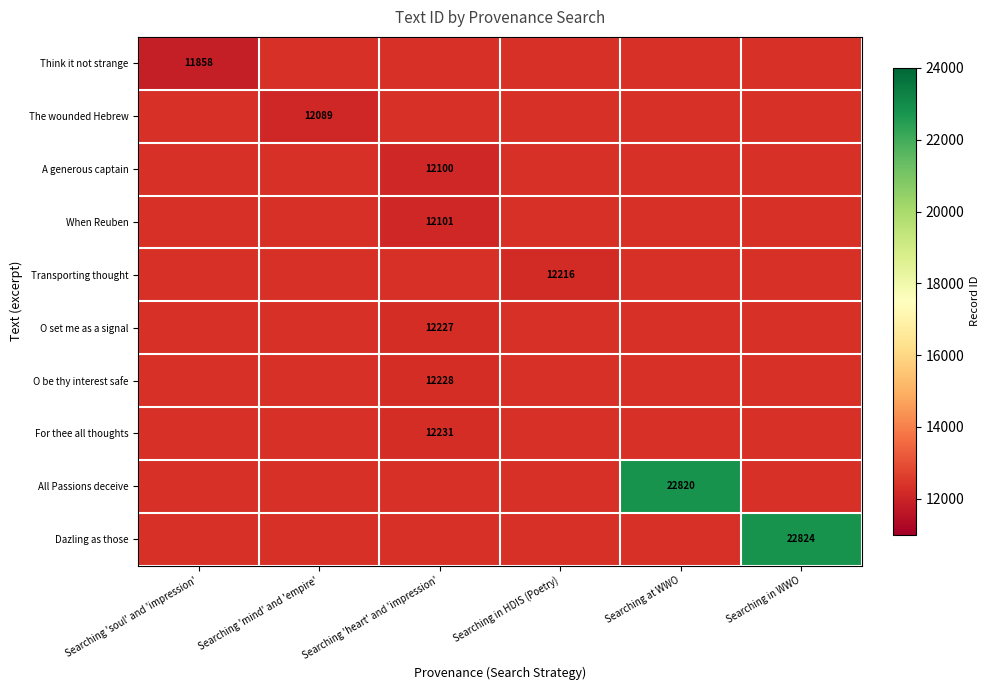

At Searching 'mind' and 'empire', list the series in order from smallest to largest.

Think it not strange, The wounded Hebrew, A generous captain, When Reuben, Transporting thought, O set me as a signal, O be thy interest safe, For thee all thoughts, All Passions deceive, Dazling as those